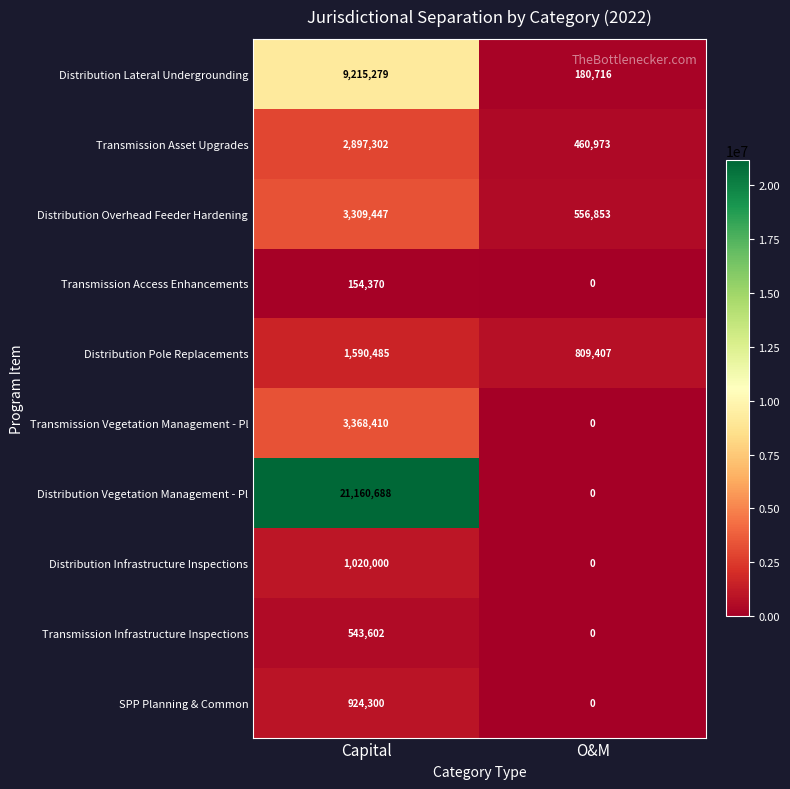

At how many categories does at least one series exceed 12325599?

1